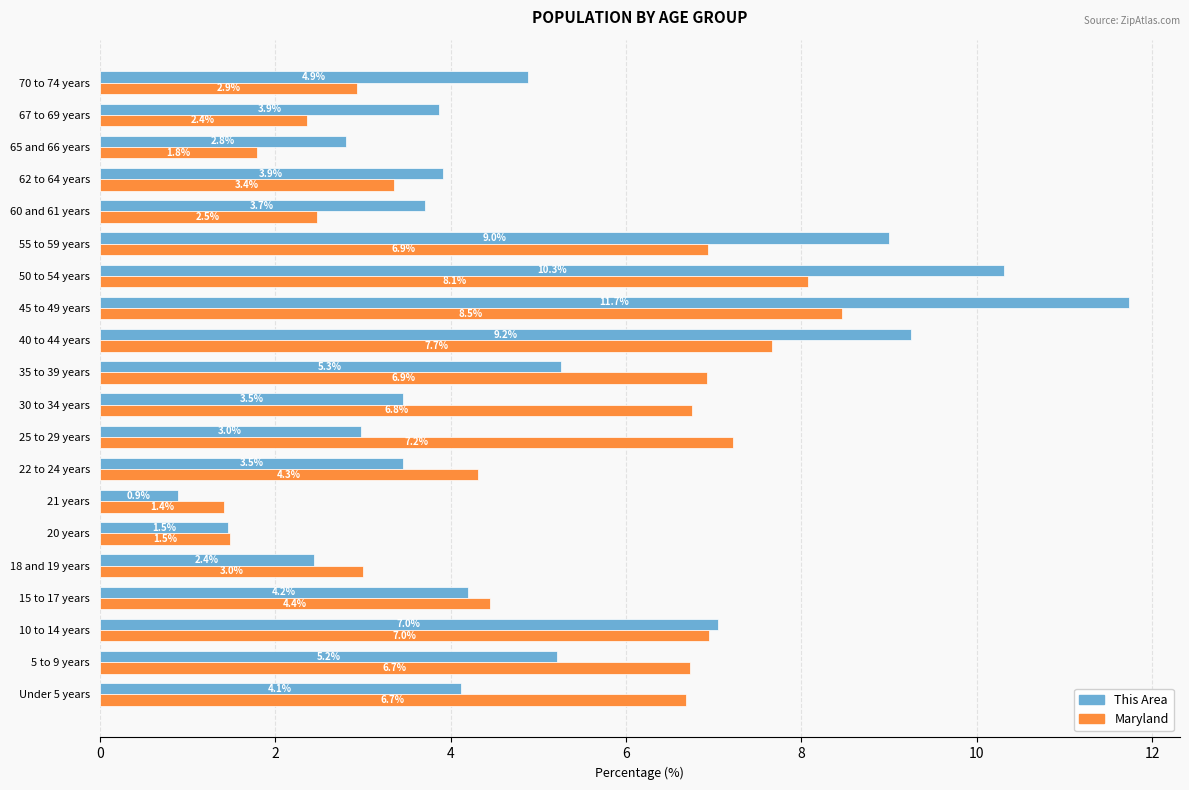

At how many categories does at least one series exceed 6?

10